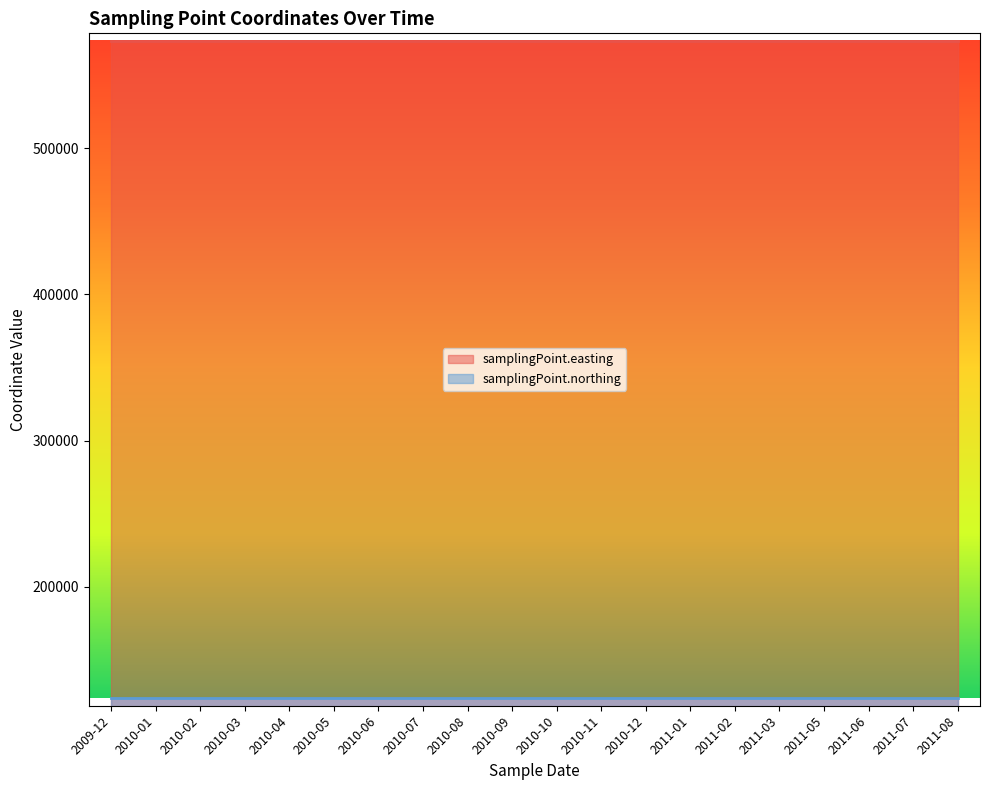

Rank the series by their average value, from highest to lowest.

samplingPoint.easting, samplingPoint.northing